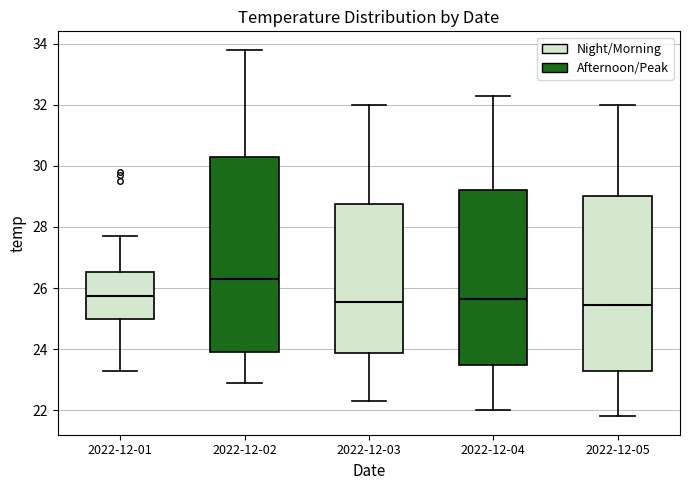

Reading left to right, transcribe this box plot: for each box, give where its median line is, the range the box spans, and where its two whiskers end, as read against the y-axis. The values are not printed on the chart, so give them approximately, as read against the axis.

2022-12-01: median 25.8, box 25.0 to 26.6, whiskers 23.4 to 27.8
2022-12-02: median 26.4, box 24.0 to 30.4, whiskers 23.0 to 33.8
2022-12-03: median 25.6, box 23.8 to 28.8, whiskers 22.4 to 32.0
2022-12-04: median 25.6, box 23.4 to 29.2, whiskers 22.0 to 32.4
2022-12-05: median 25.4, box 23.2 to 29.0, whiskers 21.8 to 32.0